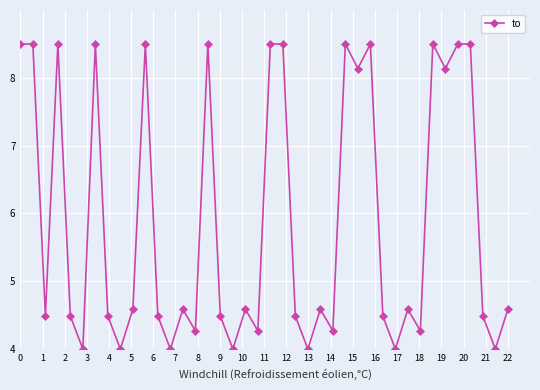

Reading left to right, transcribe all the data shown in this chart.

8.5	8.5	4.5	8.5	4.5	4.0	8.5	4.5	4.0	4.6	8.5	4.5	4.0	4.6	4.3	8.5	4.5	4.0	4.6	4.3	8.5	8.5	4.5	4.0	4.6	4.3	8.5	8.1	8.5	4.5	4.0	4.6	4.3	8.5	8.1	8.5	8.5	4.5	4.0	4.6